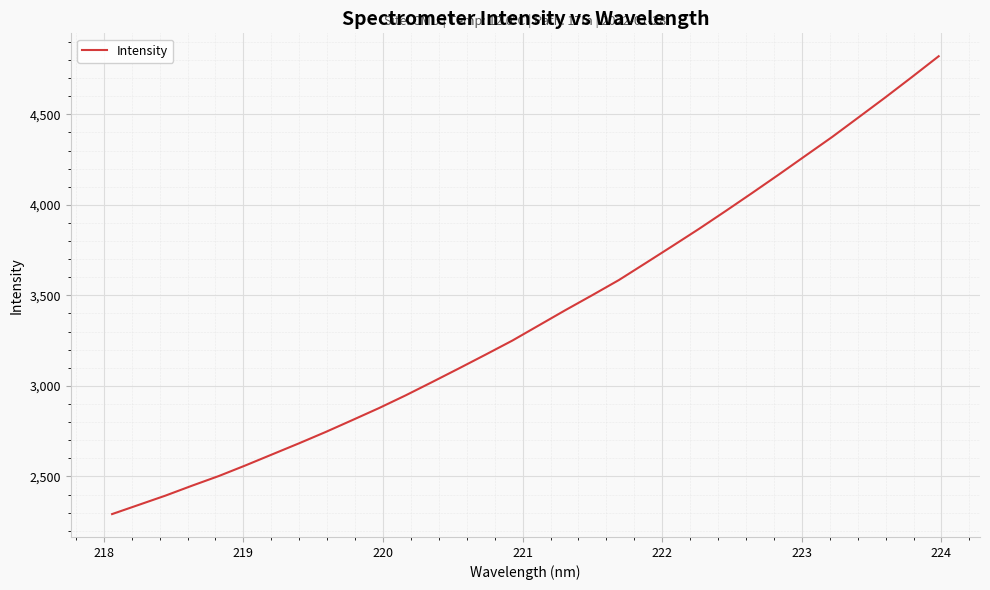

What is the difference between the maximum and minimum values?

2529.4